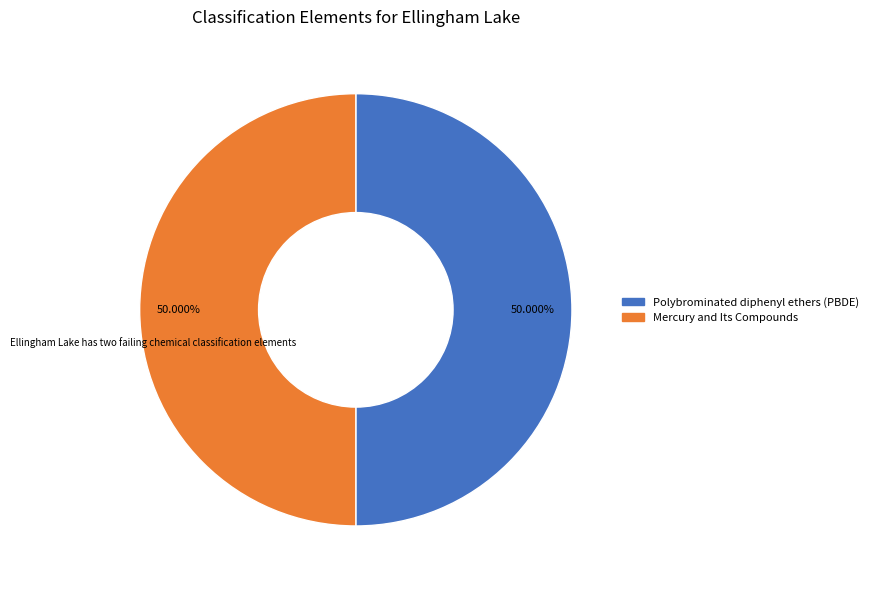

What is the ratio of the value at Mercury and Its Compounds to the value at Polybrominated diphenyl ethers (PBDE)?

1.0